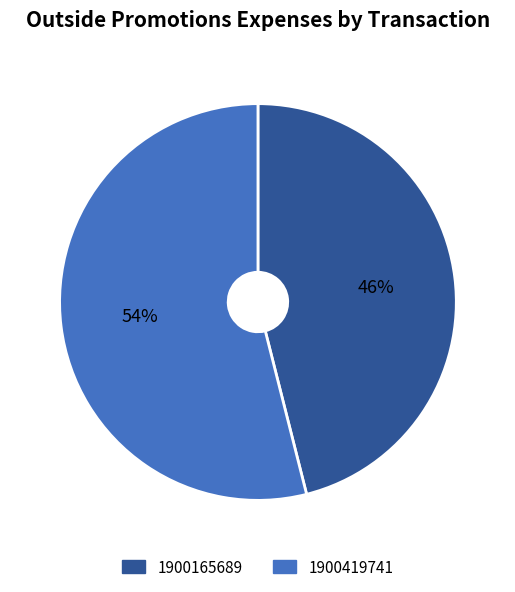

To the nearest percent, what is the combined percentage of 1900419741 and 1900165689?

100%